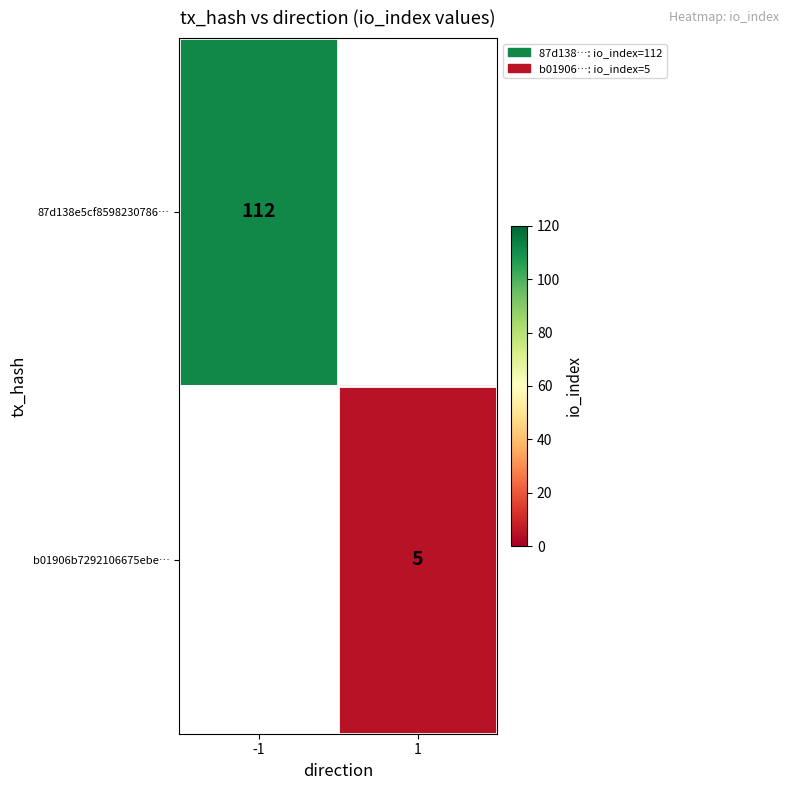

The value of 87d138e5cf8598230786… at -1 is 179. True or false?

False